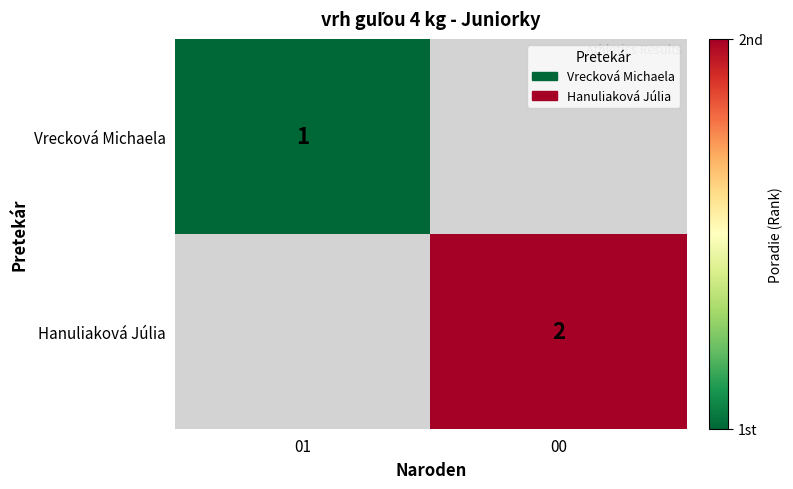

At how many categories does at least one series exceed 1?

1